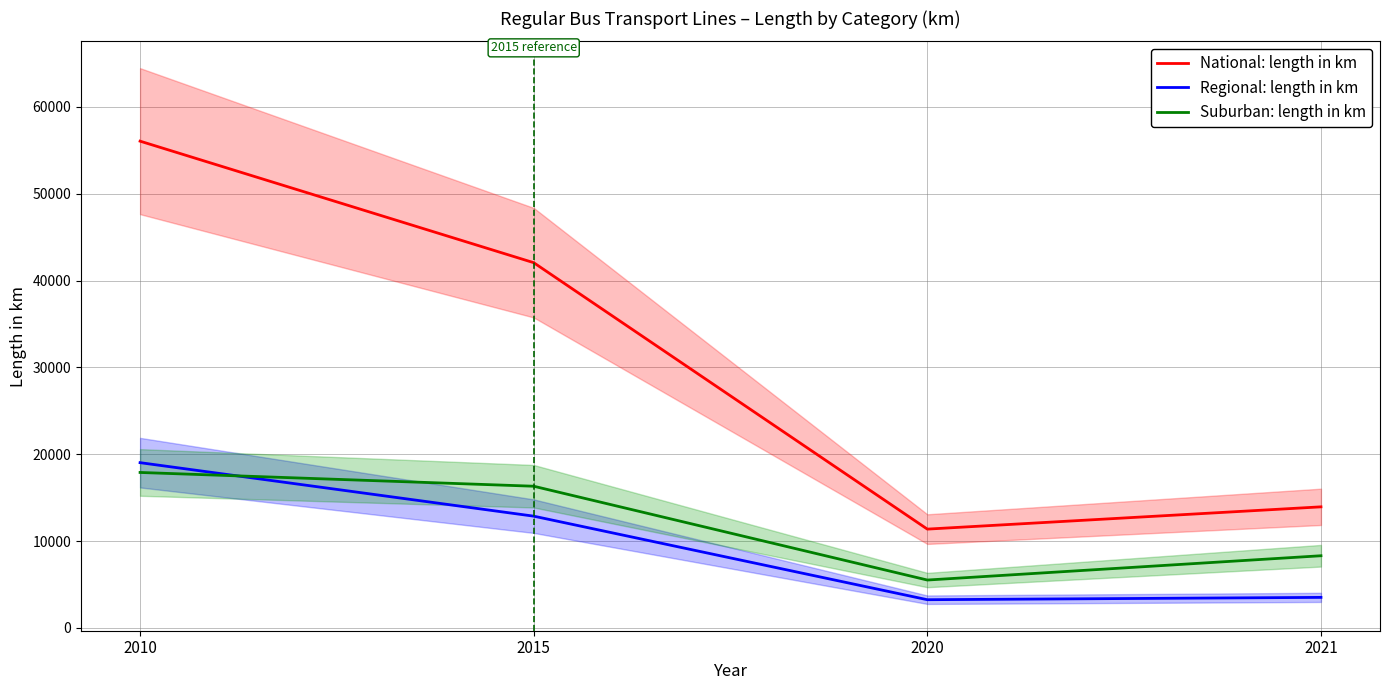

Reading left to right, transcribe all the data shown in this chart.

National: length in km: 2010=56059	2015=42064	2020=11378	2021=13943
Regional: length in km: 2010=19031	2015=12870	2020=3248	2021=3515
Suburban: length in km: 2010=17903	2015=16317	2020=5513	2021=8310